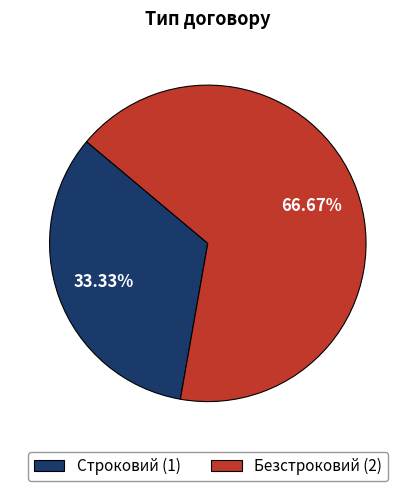

To the nearest percent, what is the combined percentage of Строковий and Безстроковий?

100%